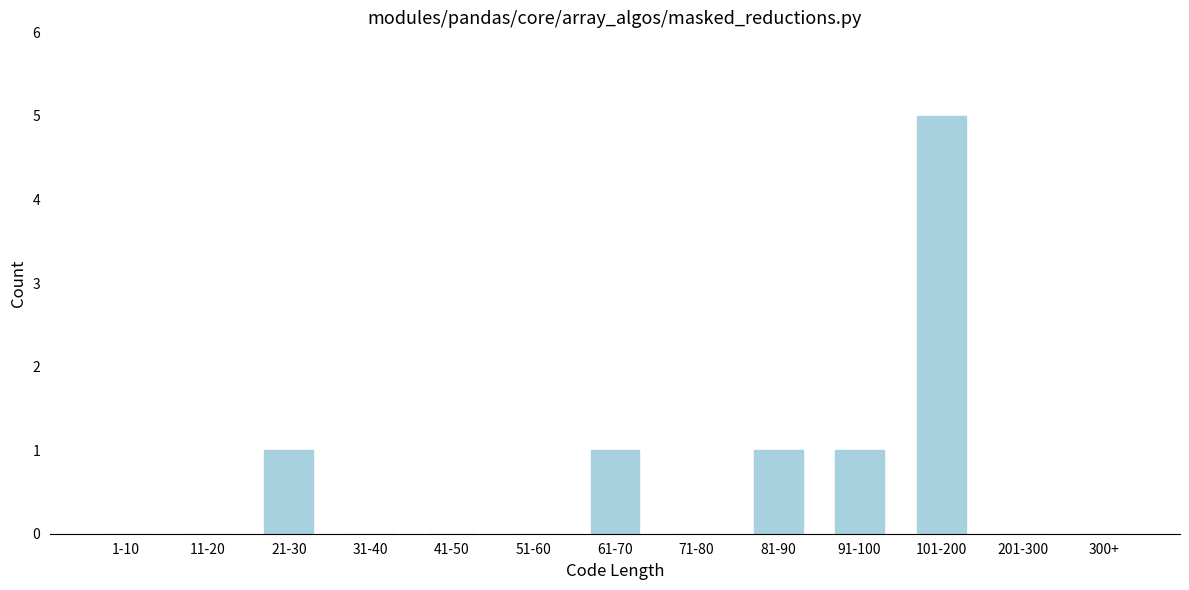

Reading left to right, what are all the values shown in this chart?

1-10=0	11-20=0	21-30=1	31-40=0	41-50=0	51-60=0	61-70=1	71-80=0	81-90=1	91-100=1	101-200=5	201-300=0	300+=0